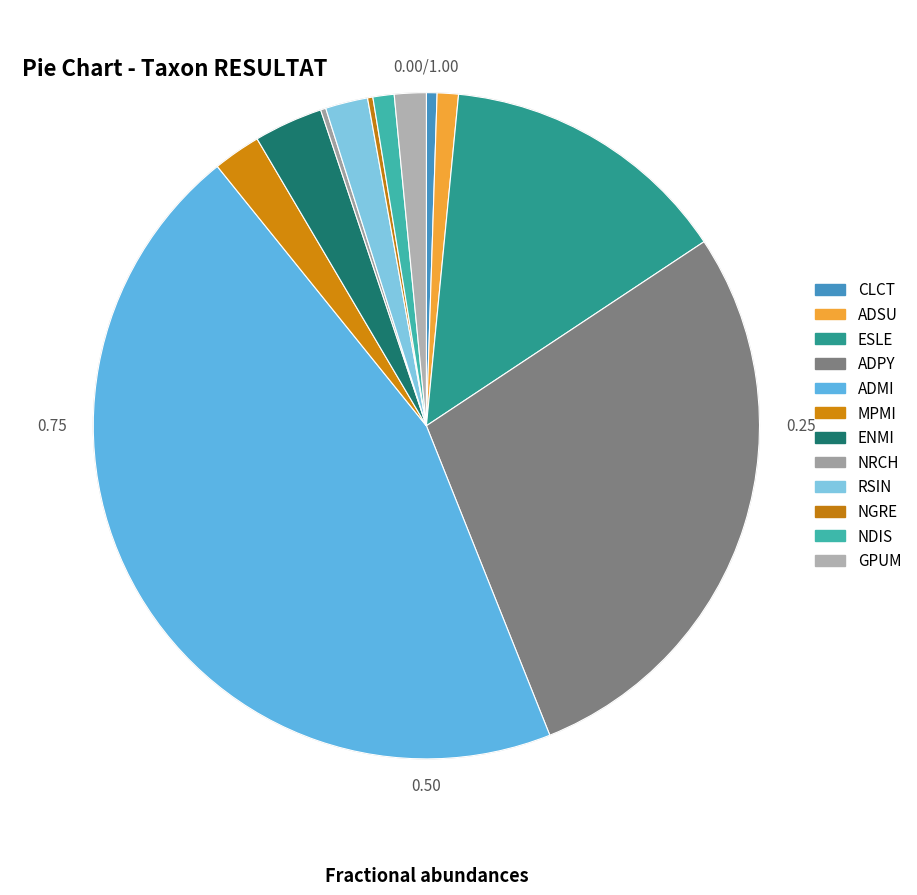

Does ADMI account for over 50% of the chart?

No